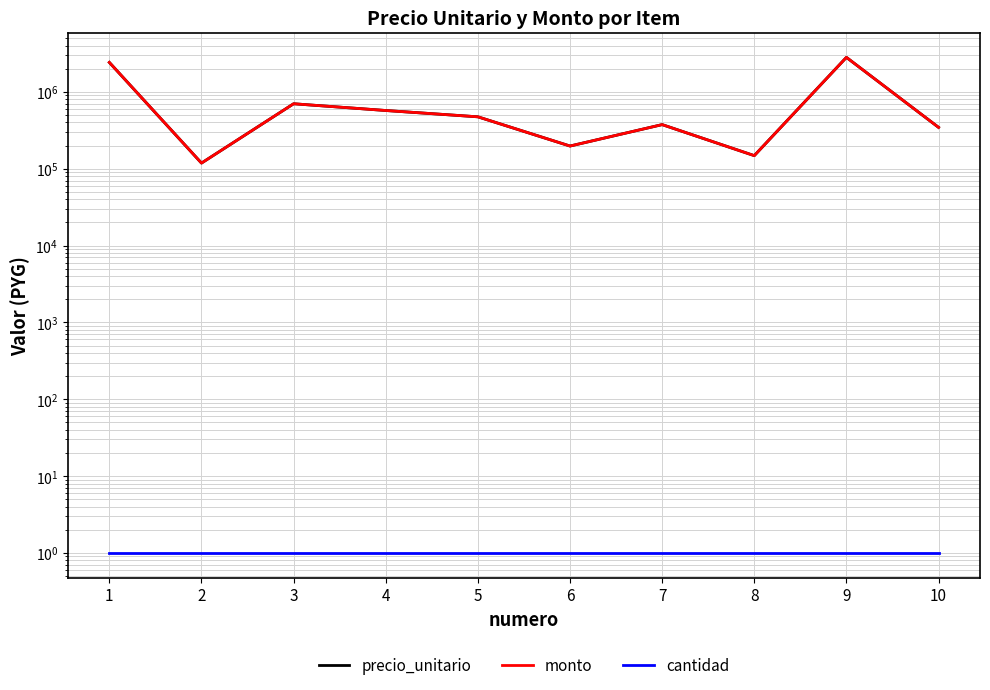

Which has a higher value, 6 or 3?

3